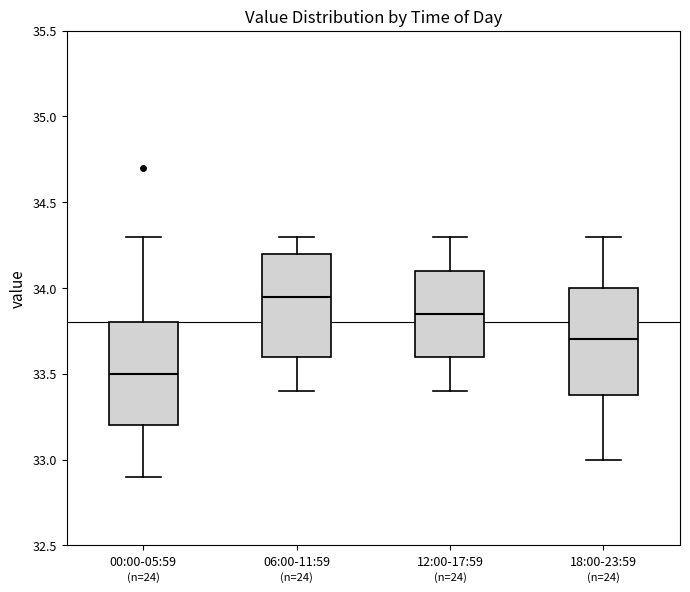

Where does the median line of the box for 12:00-17:59 sit on the y-axis? The values are not printed on the chart, so give them approximately, as read against the axis.

33.85